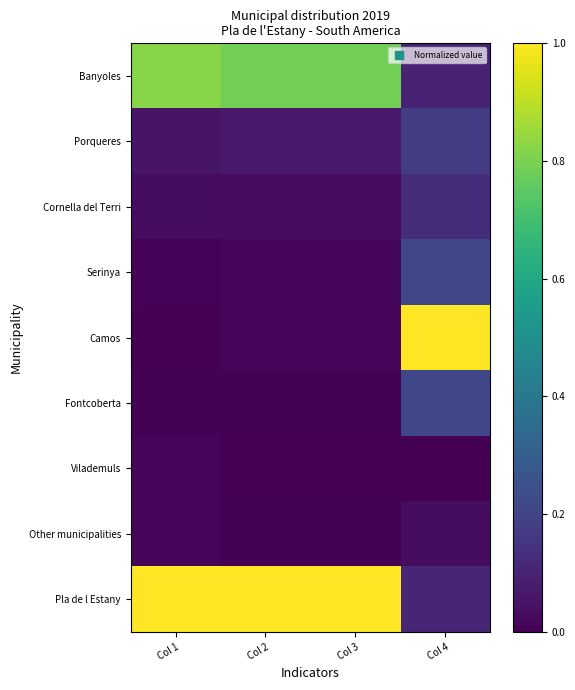

What is the difference between the highest and lowest values at Col 3?

1.0